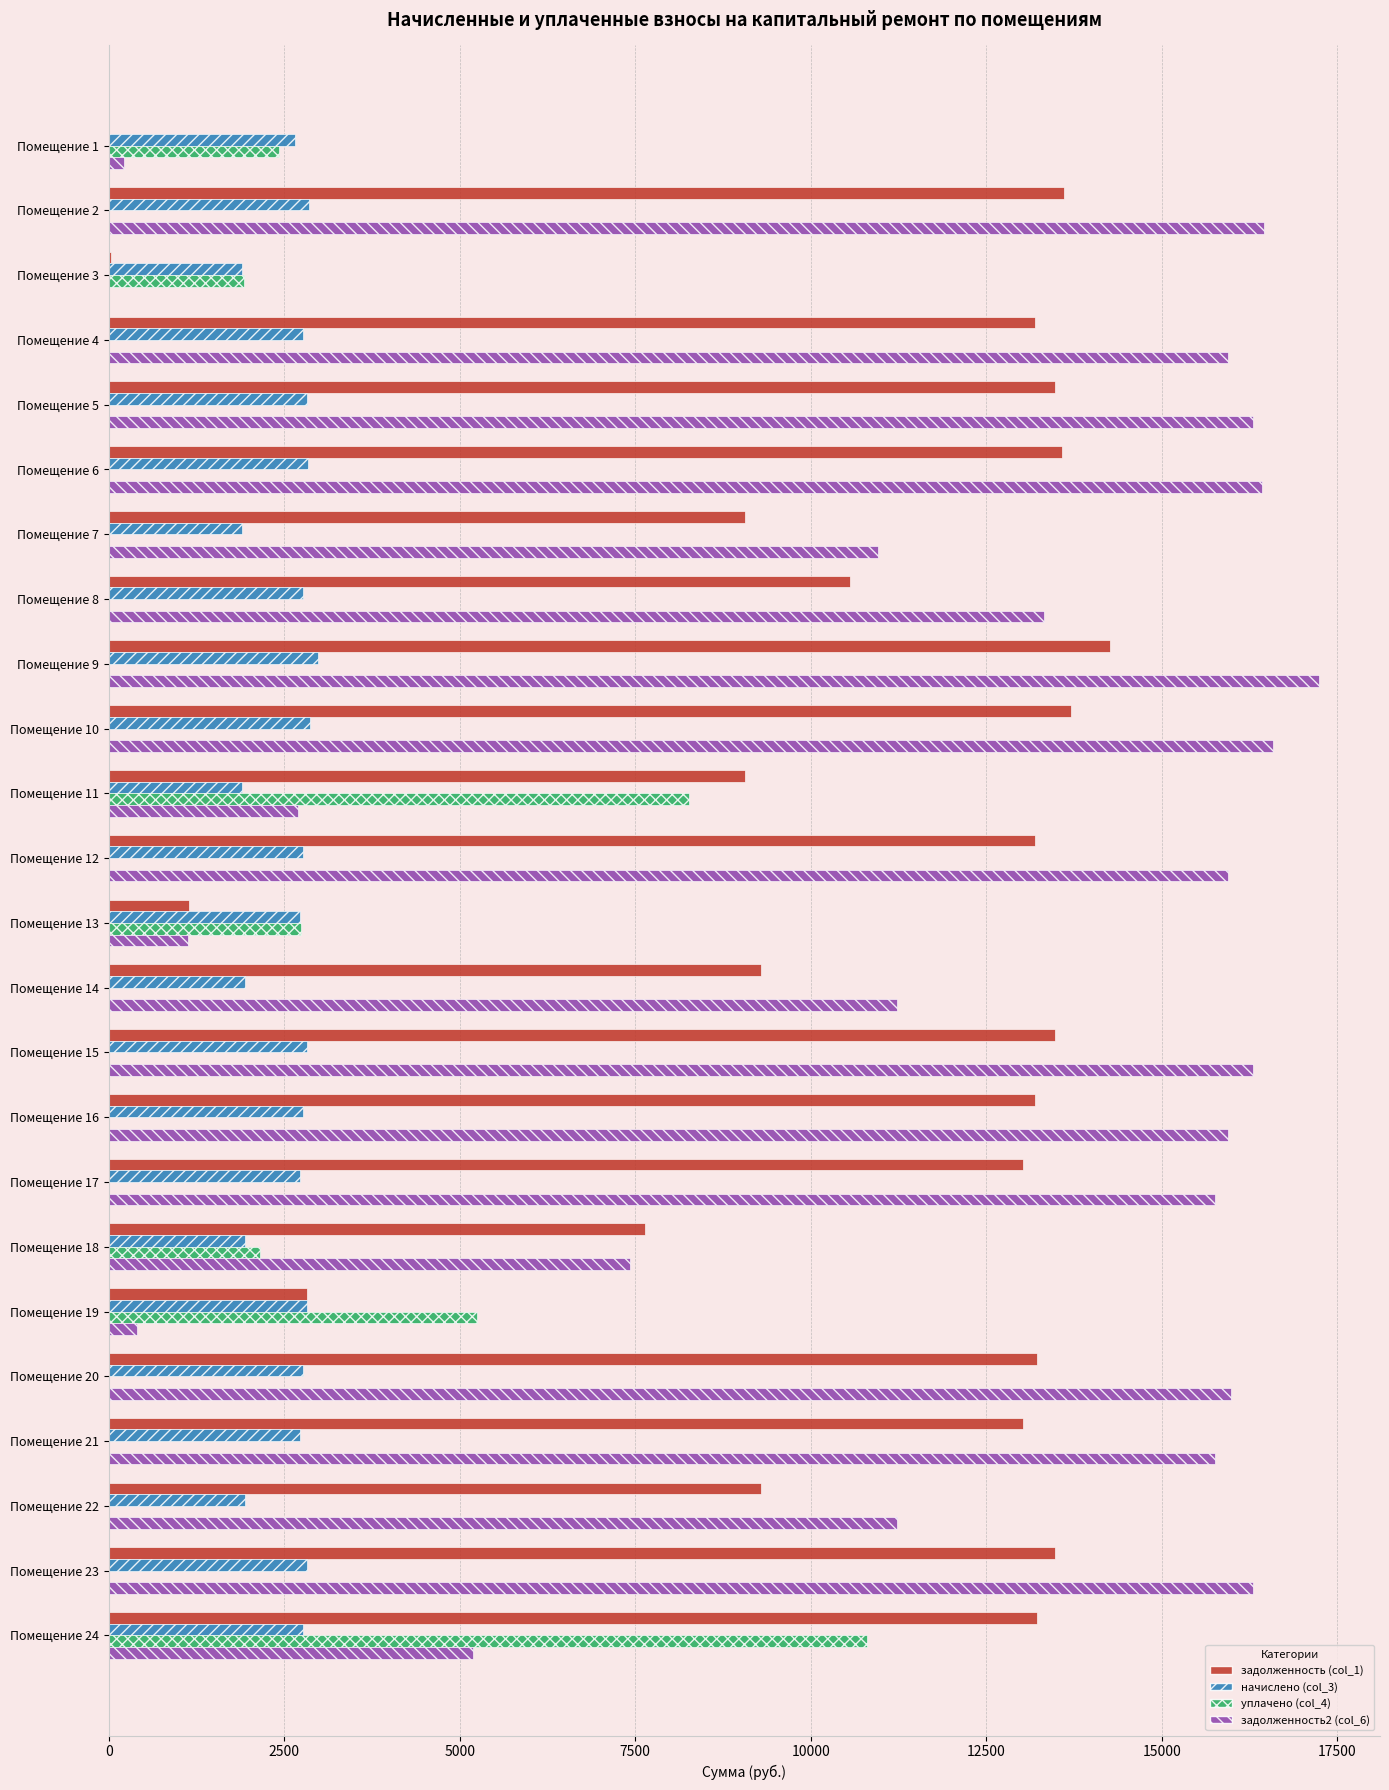

Is the value of задолженность (col_1) at Помещение 5 greater than the value of задолженность2 (col_6) at Помещение 5?

No